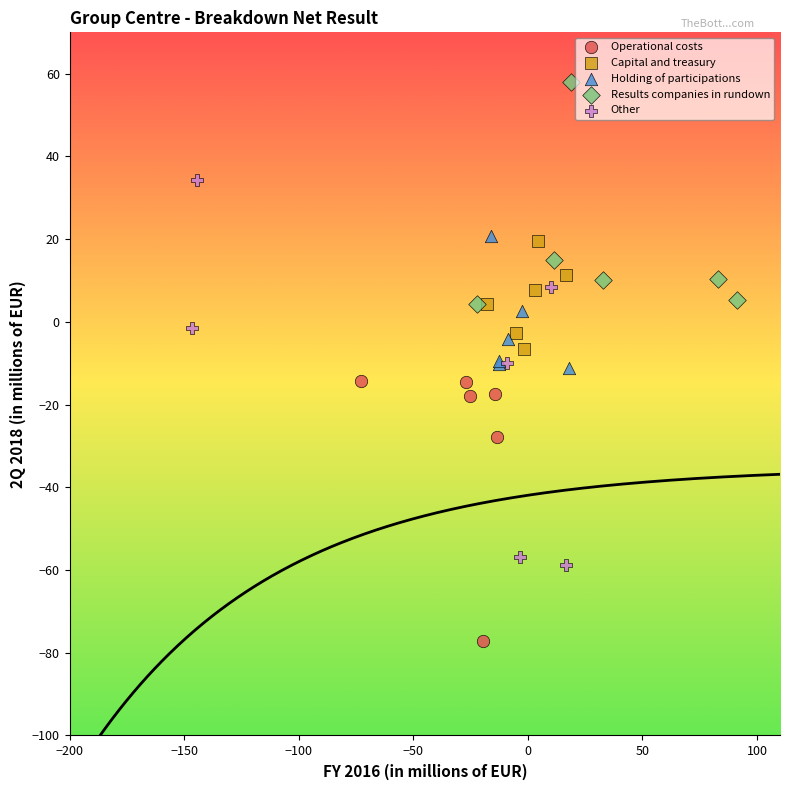

Which series has the widest spread of Y values?

Other